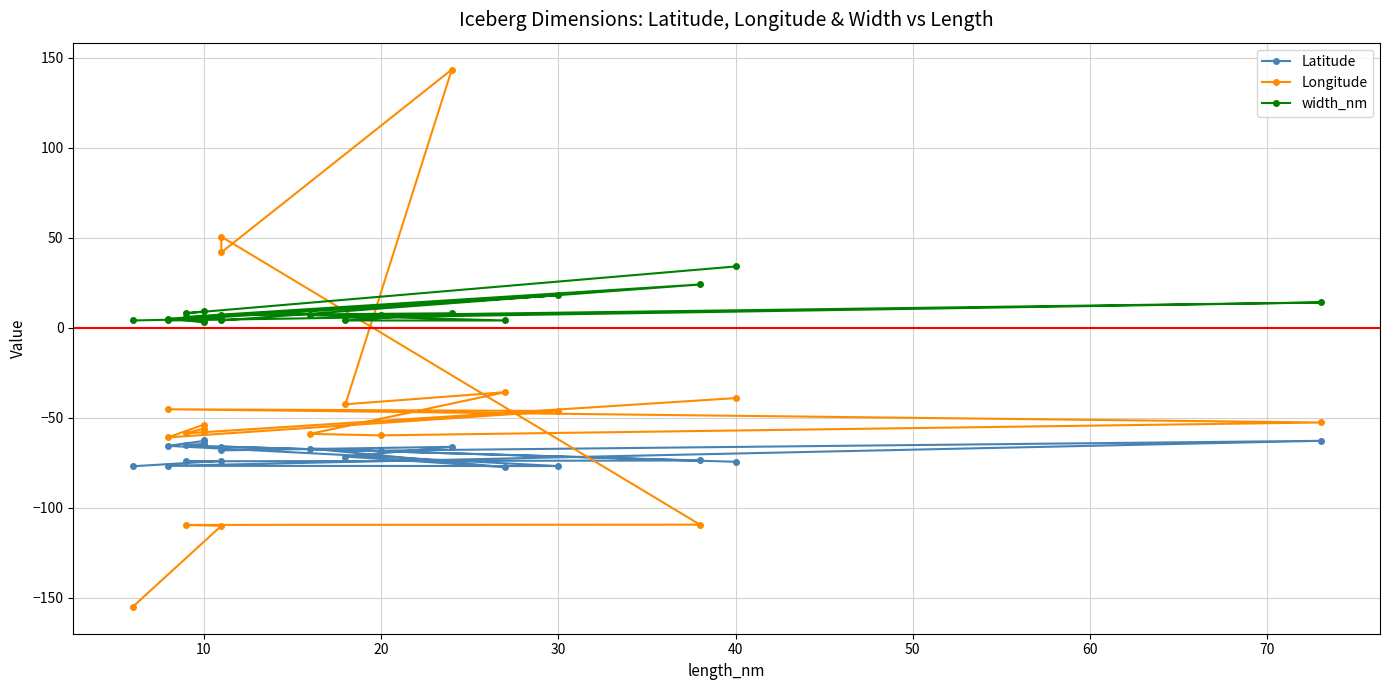

How many distinct data groups are displayed?

3